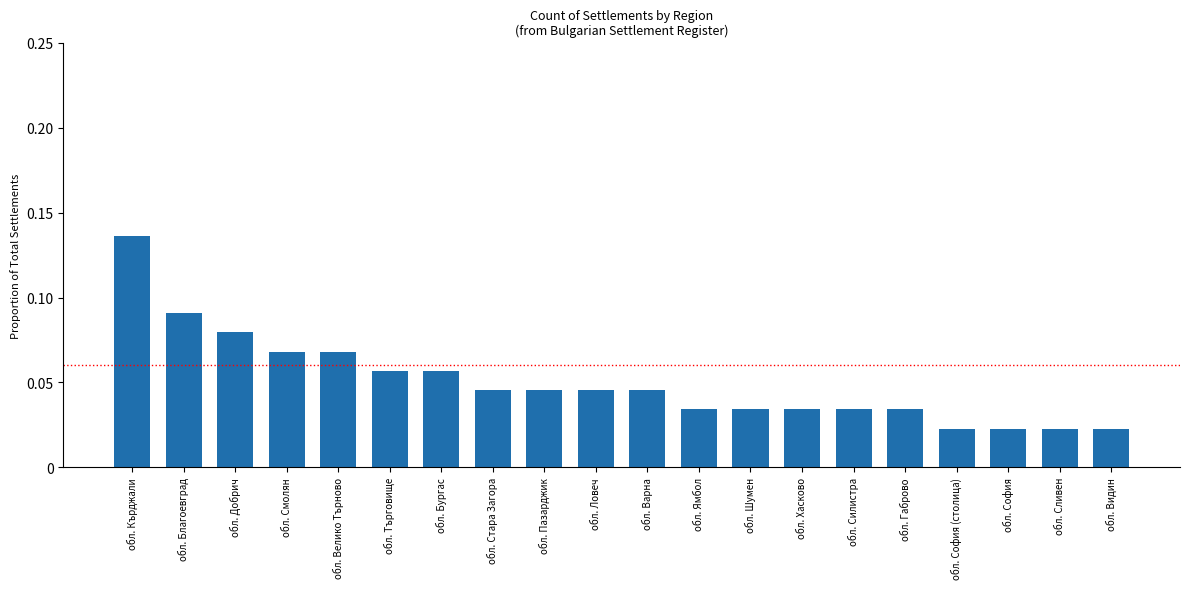

What is the sum of all values?

1.0